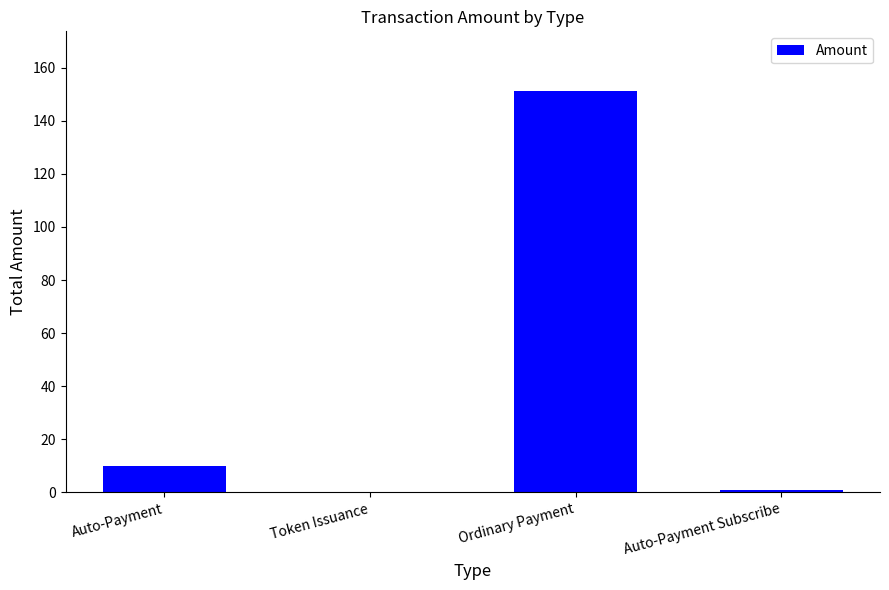

At which label is the value closest to 75?

Auto-Payment